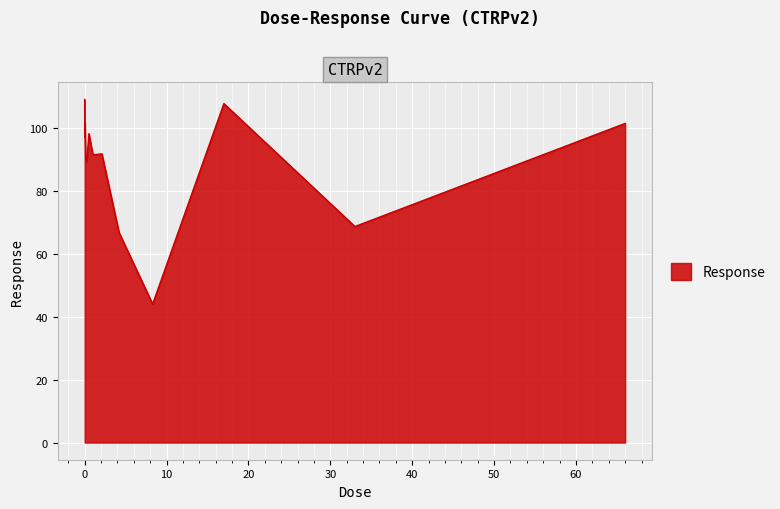

What is the minimum value shown in the chart?

44.0